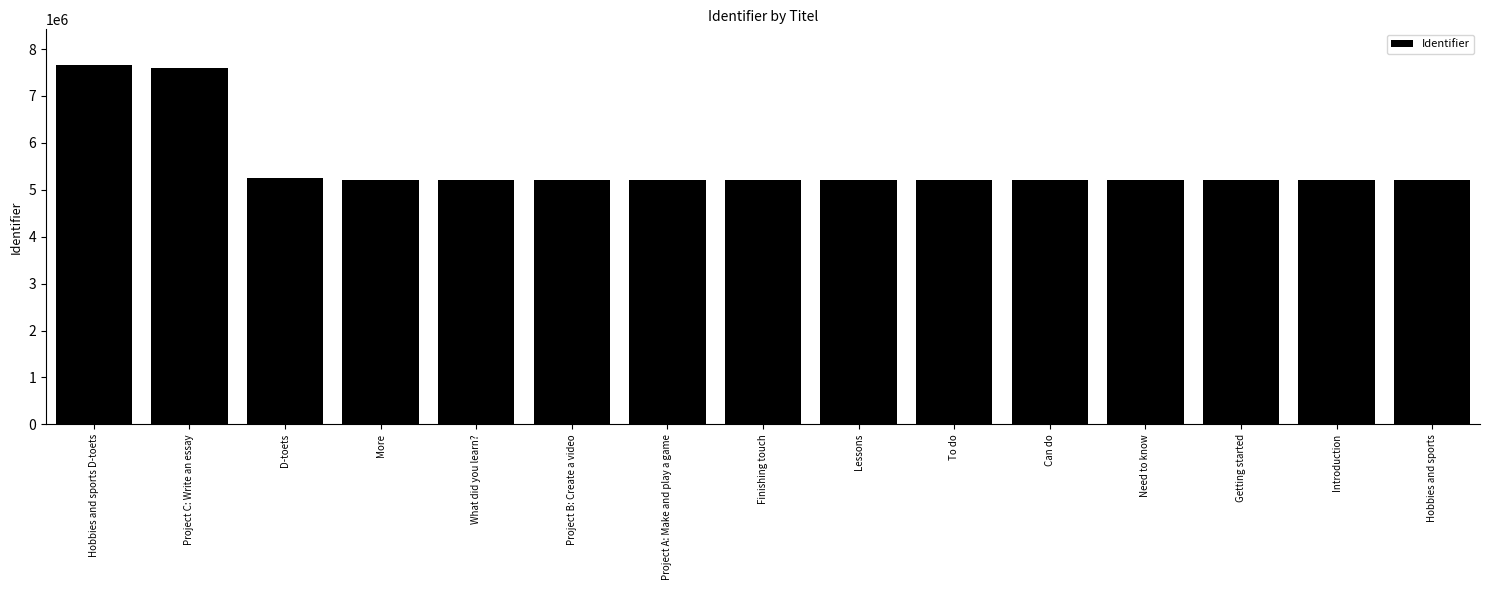

What is the approximate value at Project A: Make and play a game?

5217538